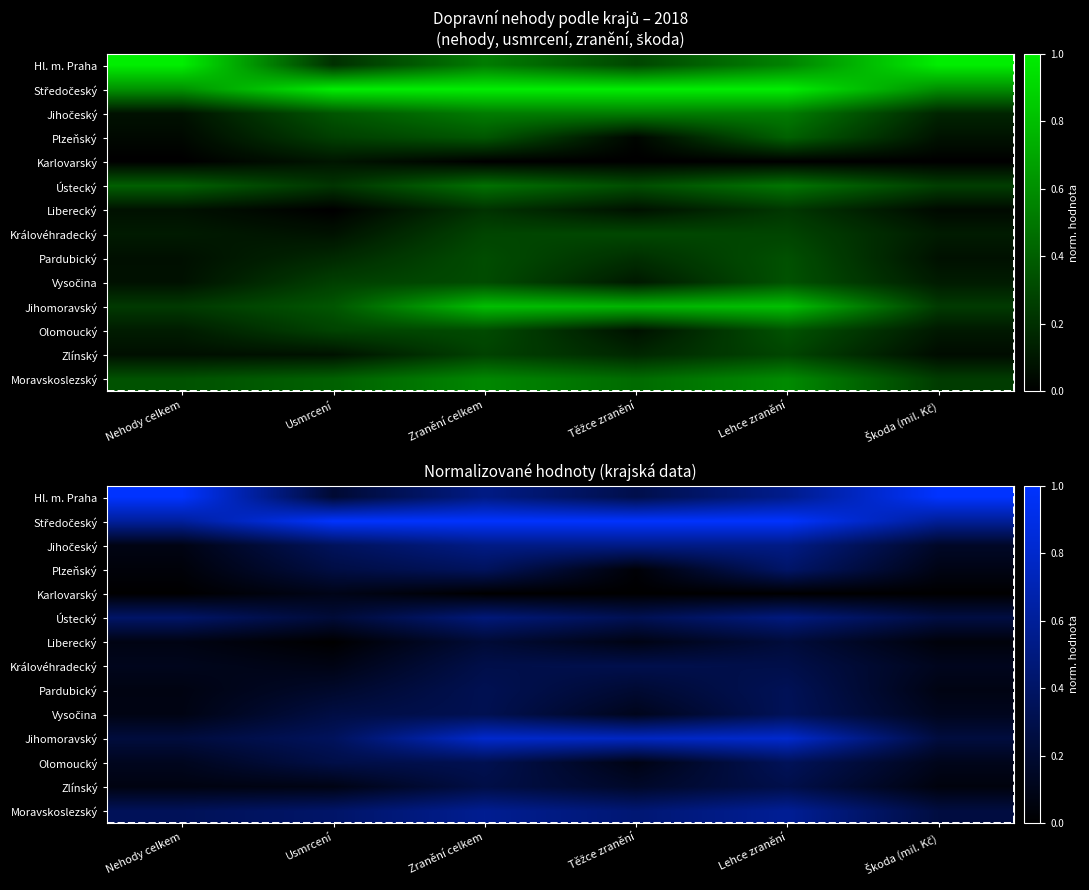

What is the difference between the highest and lowest values at Škoda (mil. Kč)?

1.0